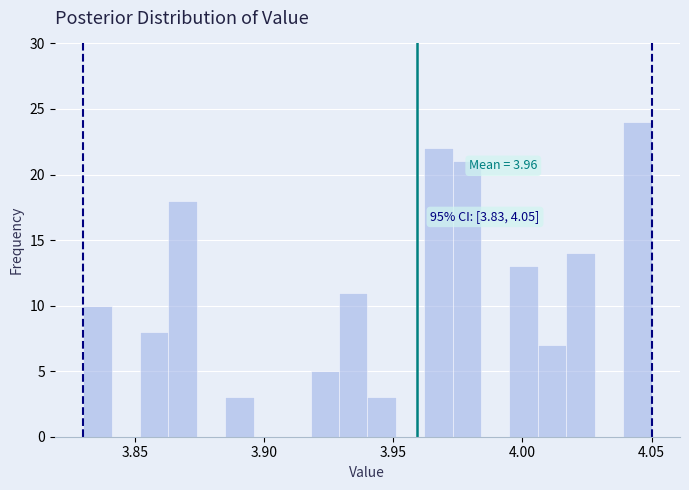

Read against the x-axis, roughly where is the centre of the tallest bar?

4.045